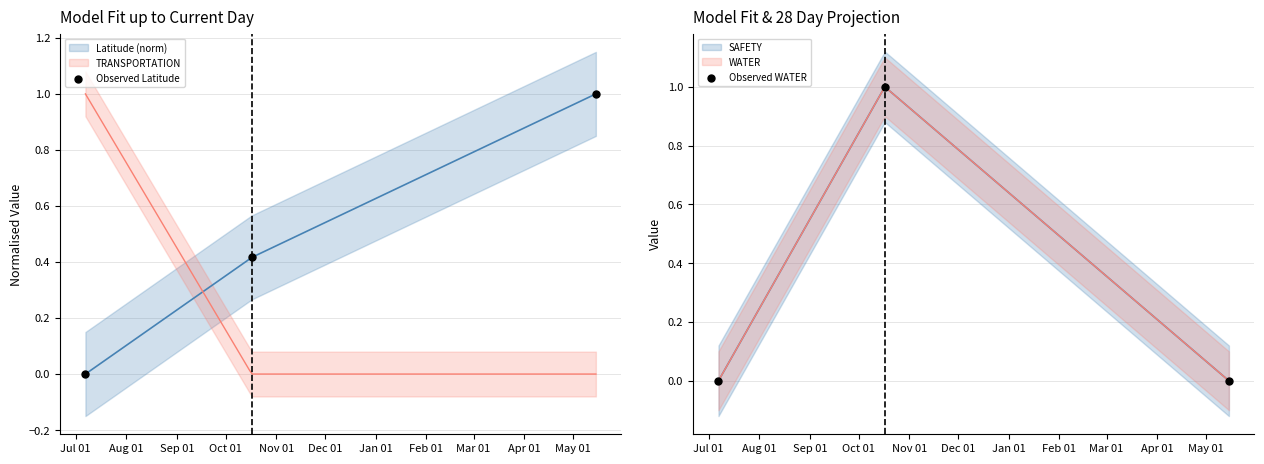

Which series reaches the minimum Y coordinate?

Observed Latitude